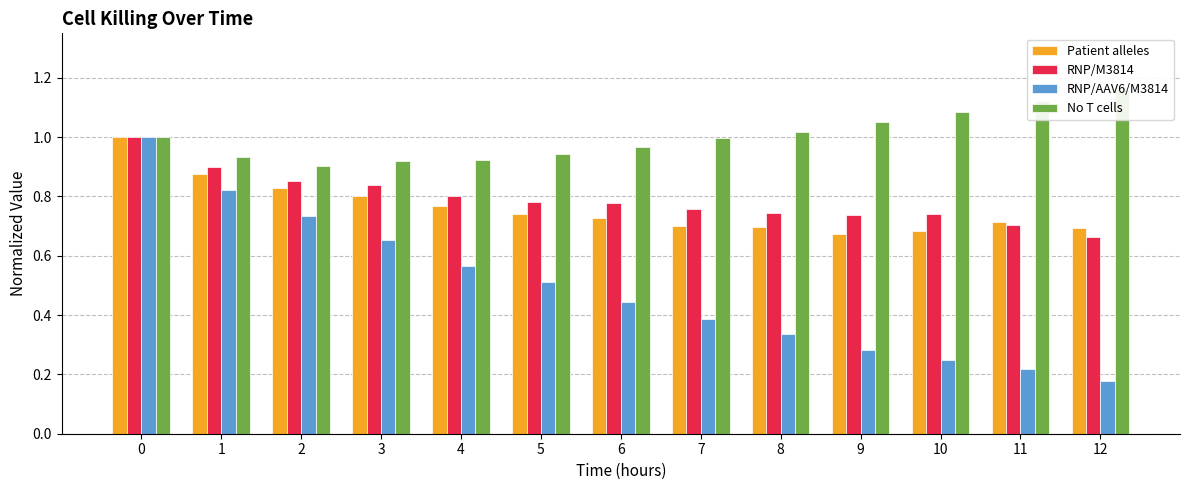

Which series has the largest total across all categories?

No T cells